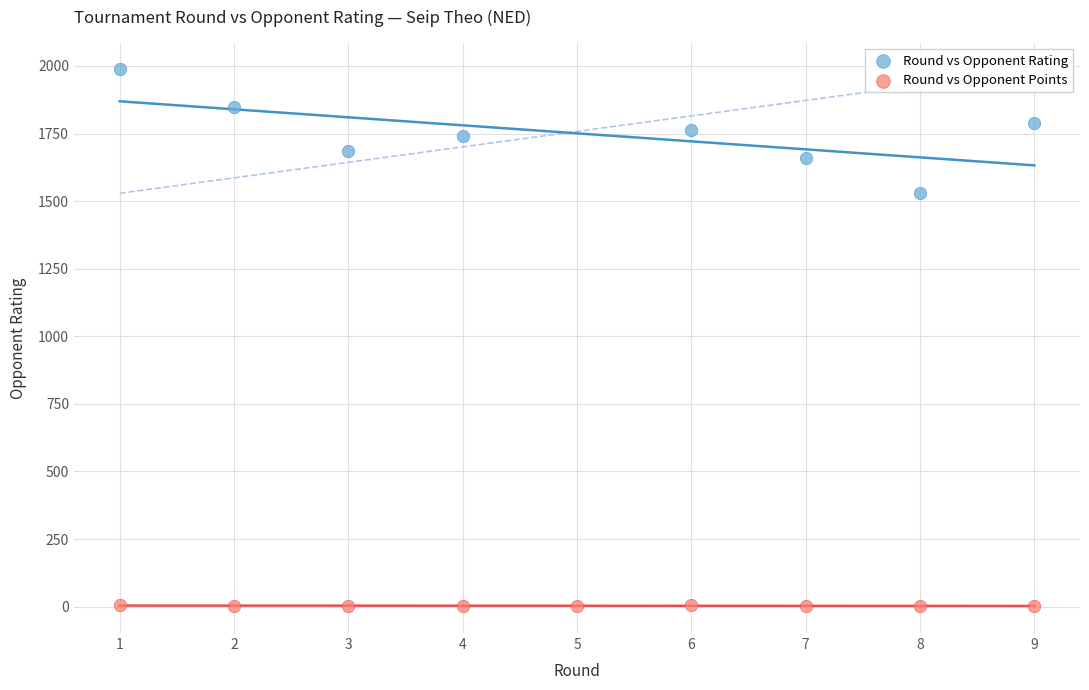

Which series has the widest spread of Y values?

Round vs Opponent Rating